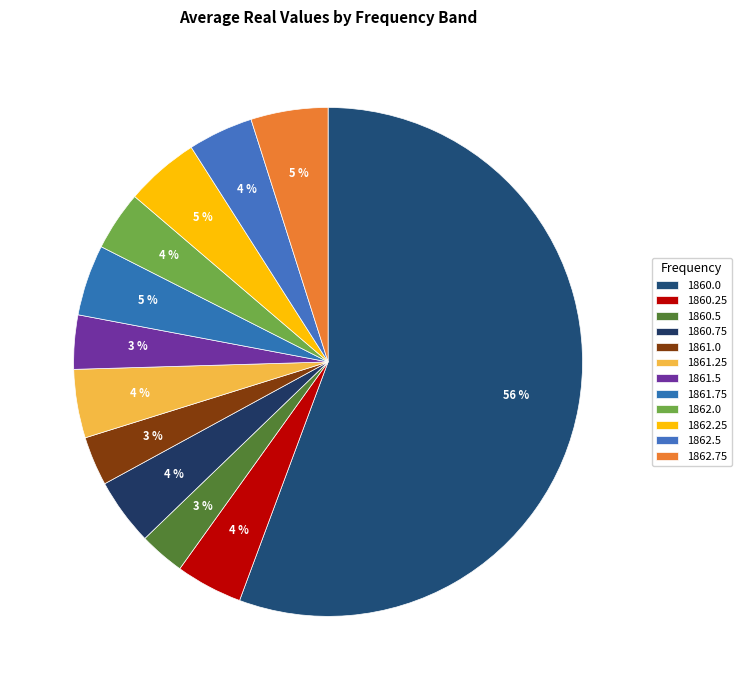

Count the number of slices in the pie.

12